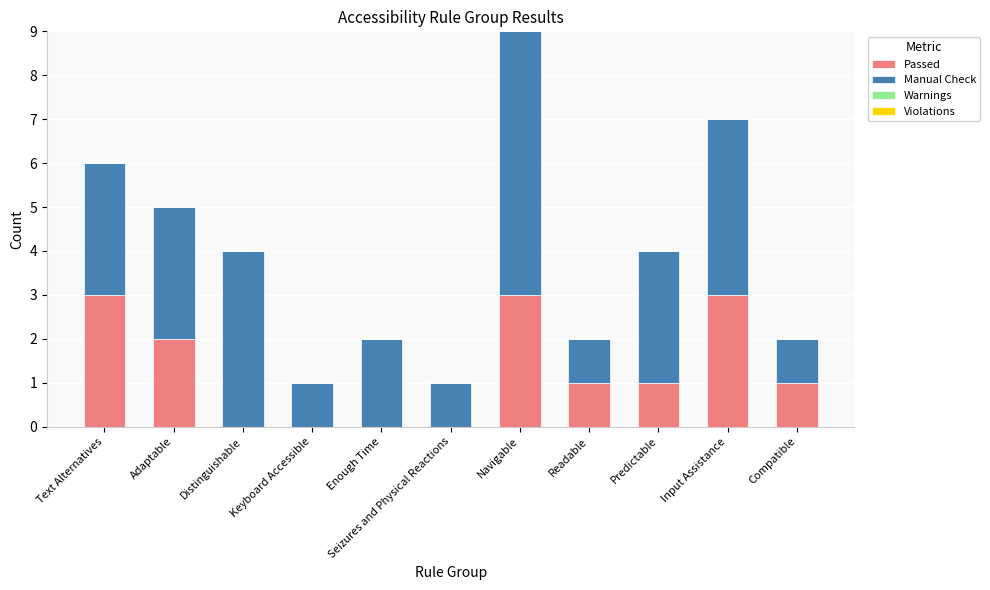

The value of Passed at Adaptable is 3. True or false?

False